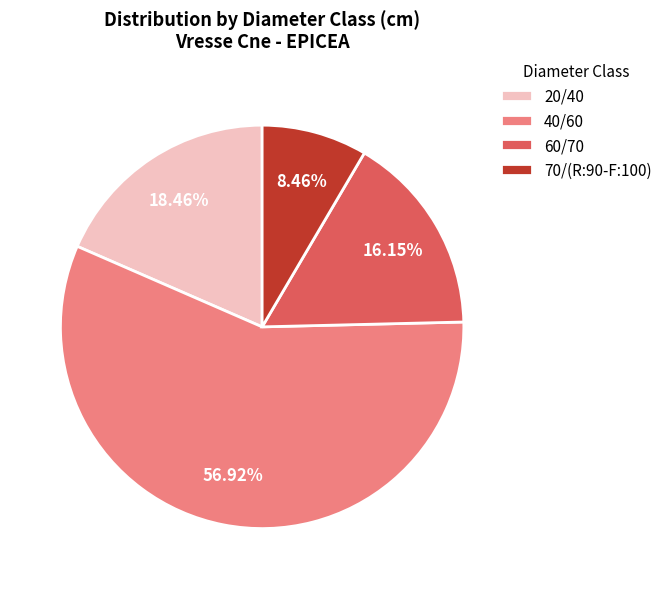

Which slice represents more than half of the pie?

40/60